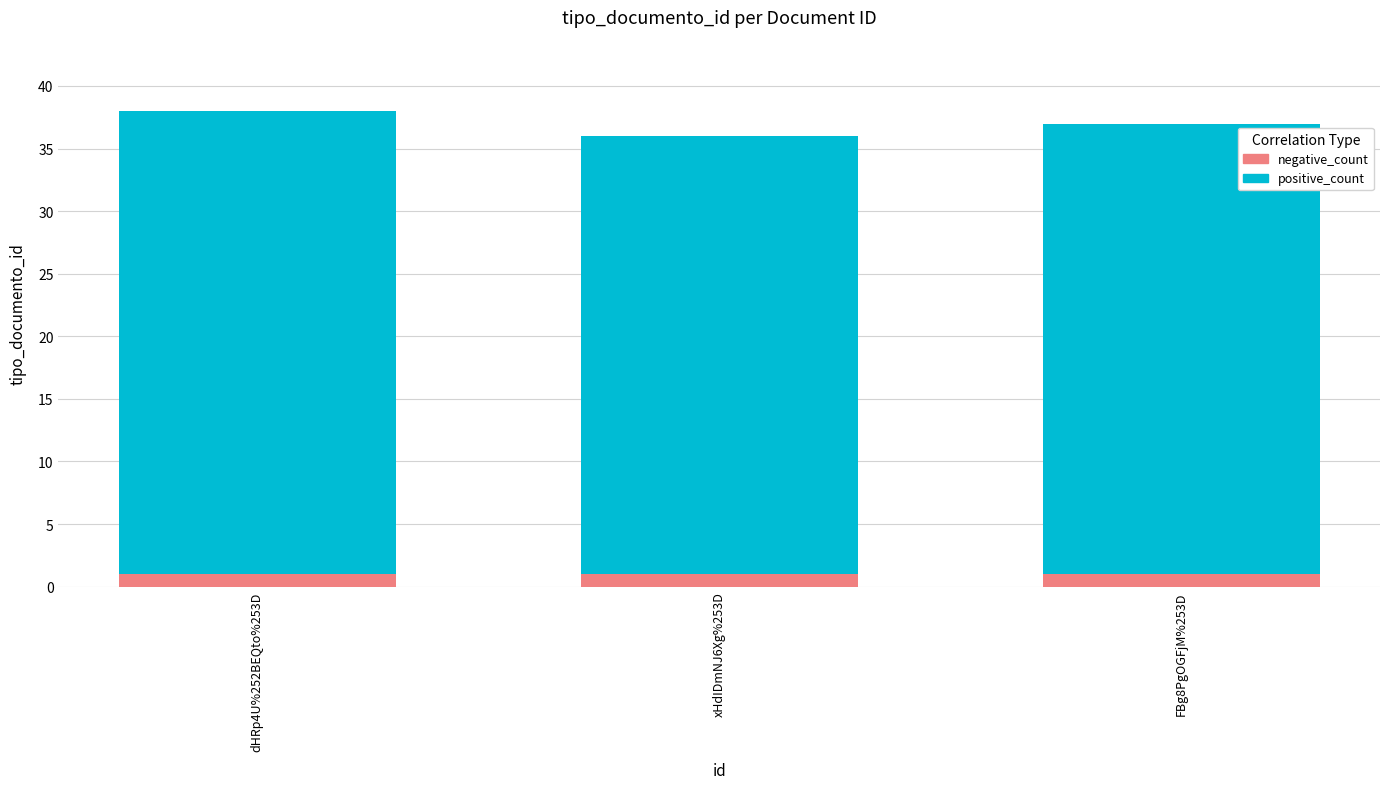

Reading left to right, list the values for the negative_count series.

1	1	1